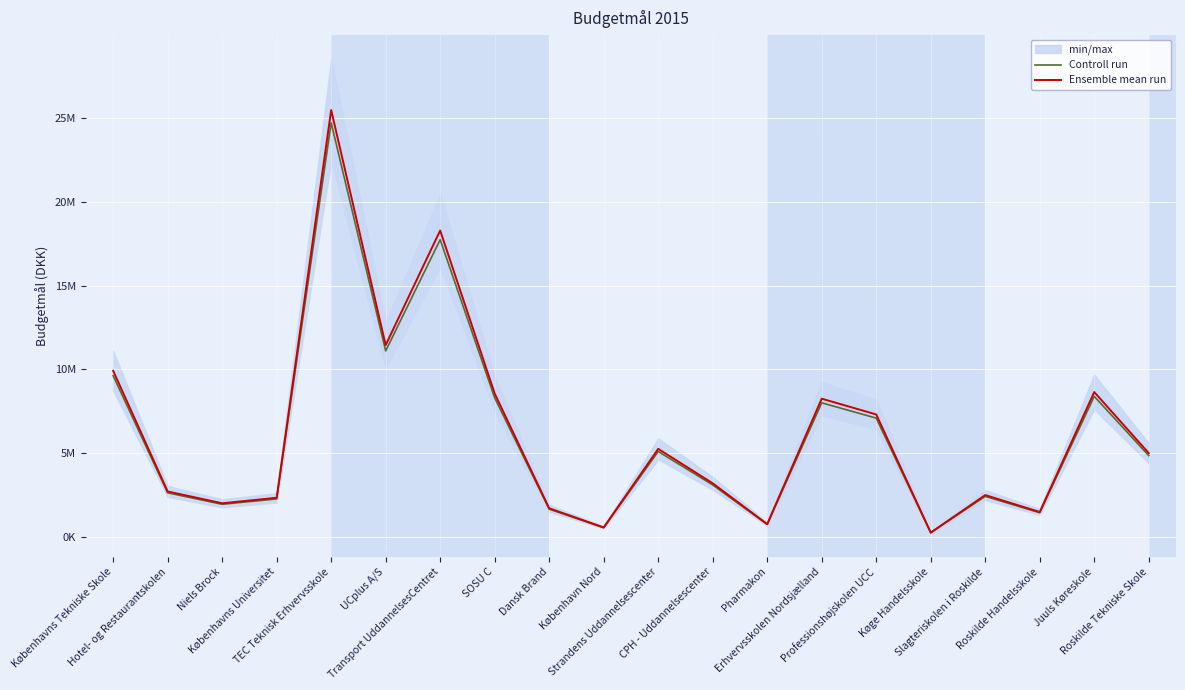

How many lines are shown in the chart?

2